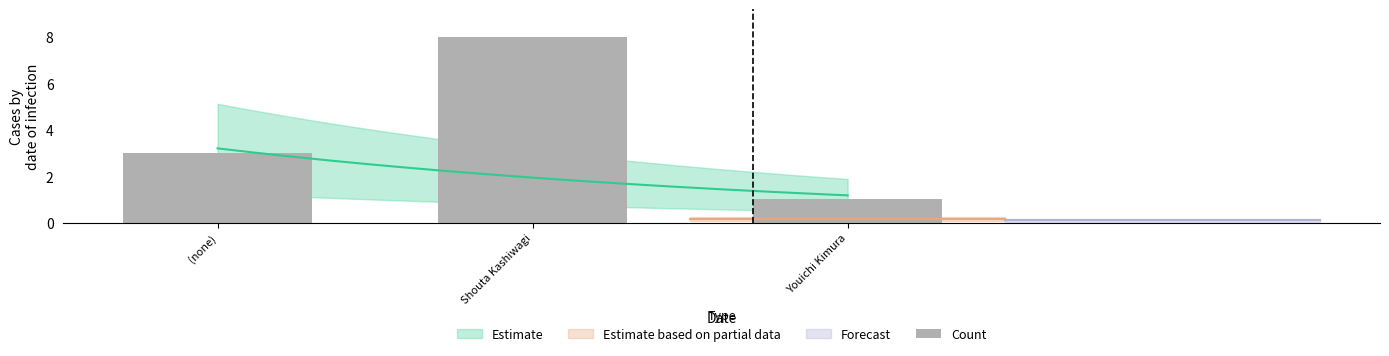

What is the value of the 3rd bar from the left?

1